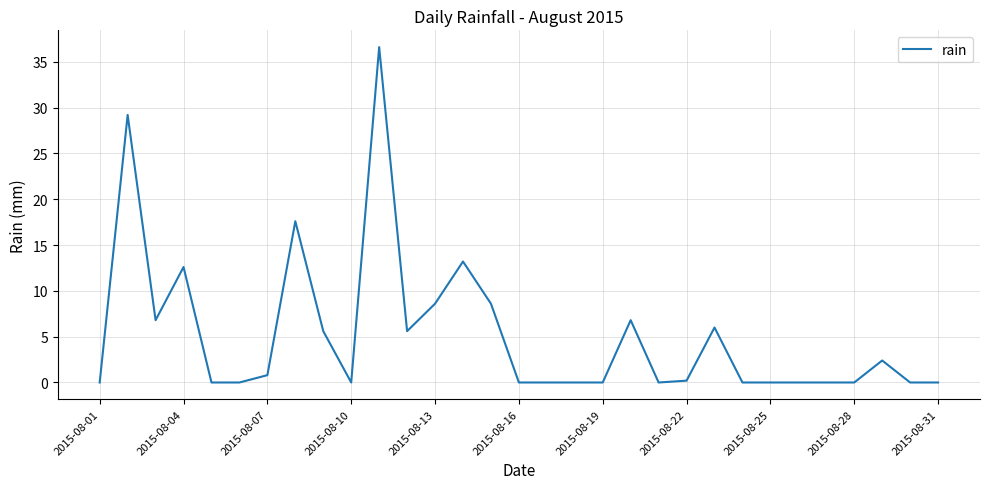

What is the greatest value displayed?

36.6